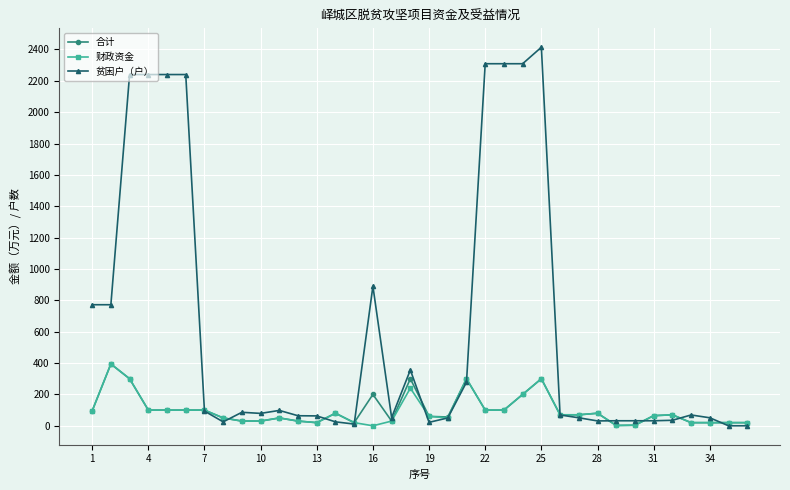

Which series has the largest total across all categories?

贫困户（户）